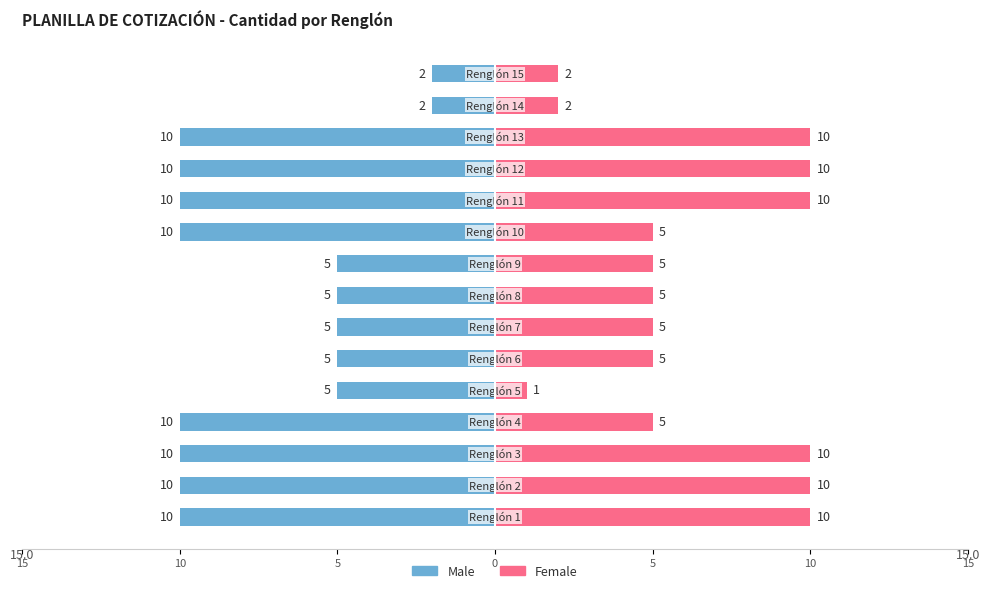

What is the greatest value displayed?

10